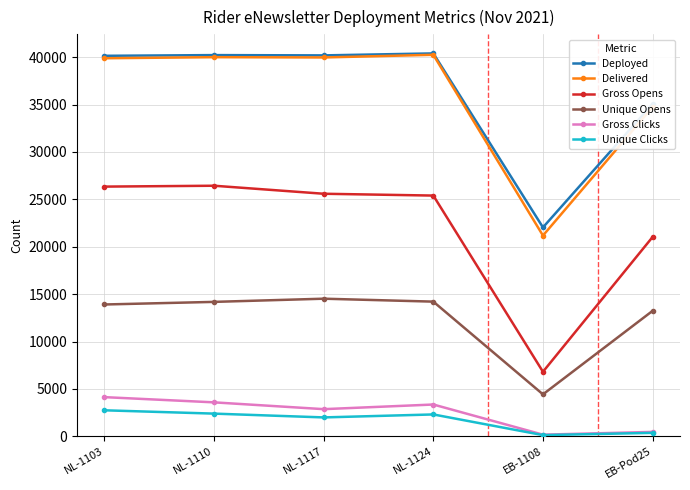

What are all the series names shown in the legend?

Deployed, Delivered, Gross Opens, Unique Opens, Gross Clicks, Unique Clicks